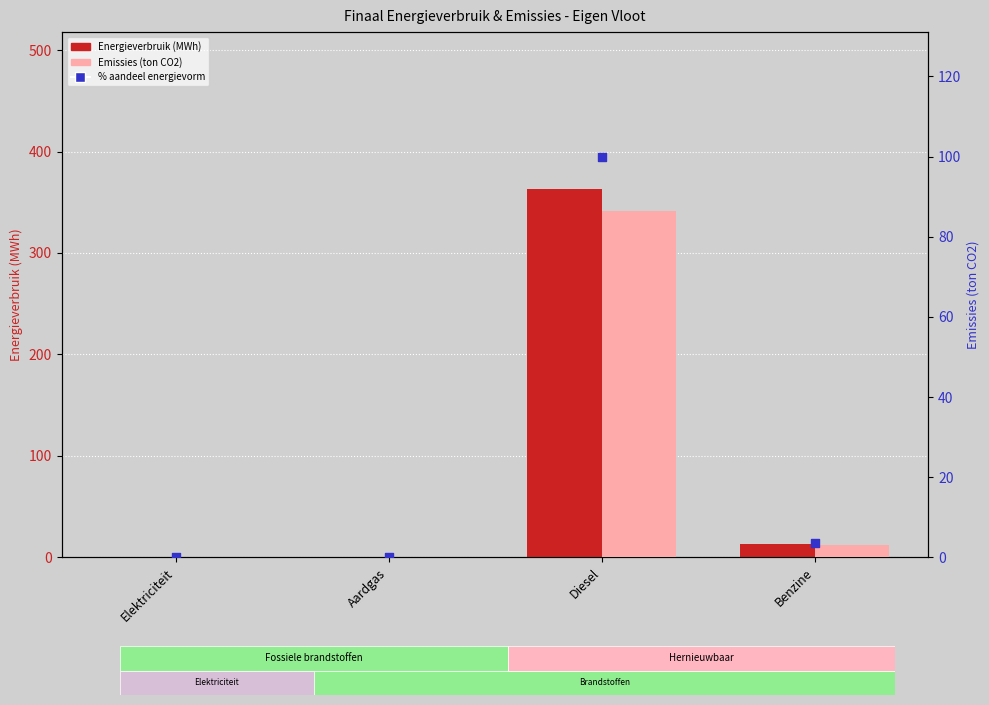

Which series contains the highest Y value?

Energieverbruik (MWh)